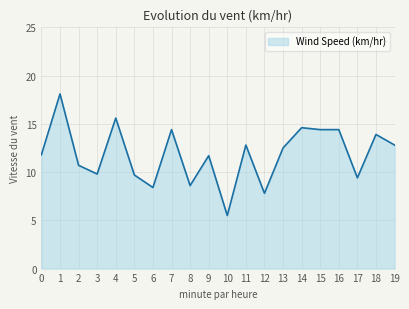

What is the minimum value shown in the chart?

5.5